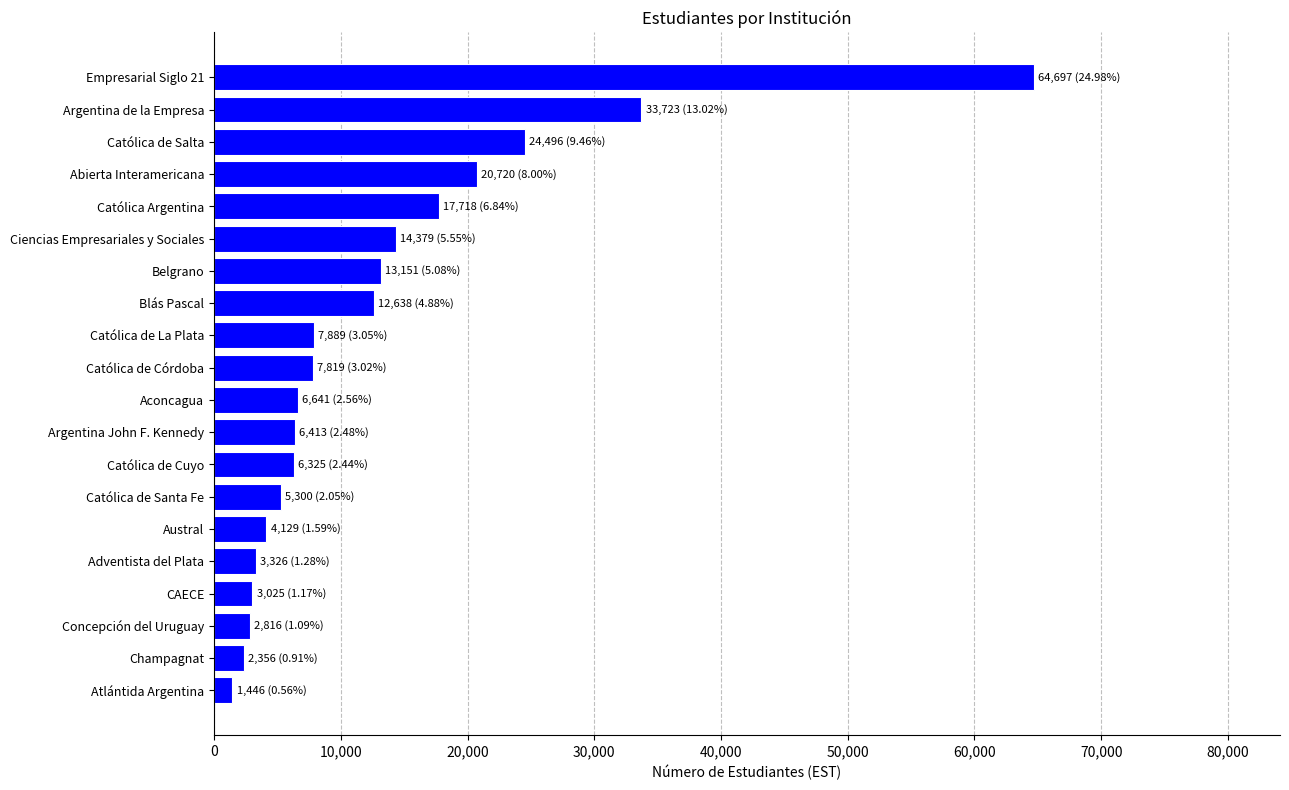

What is the change in value from Champagnat to Católica de Córdoba?

+5463